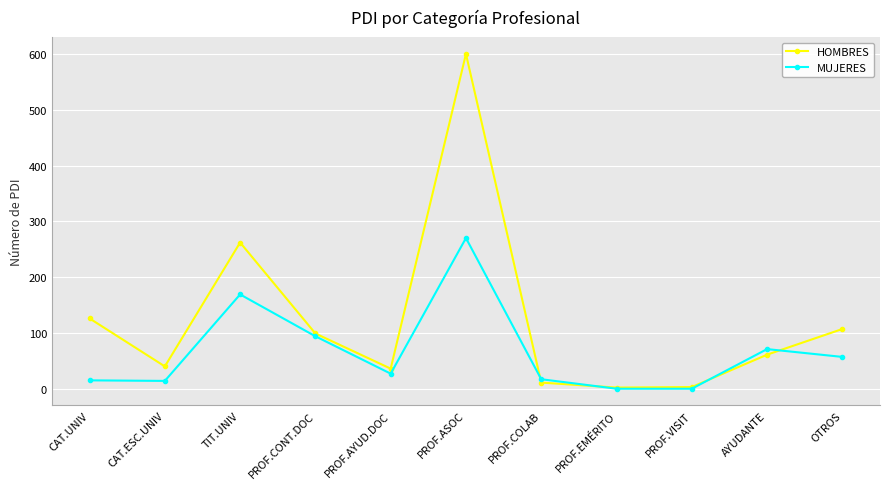

How many interior local peaks does the HOMBRES series have?

2